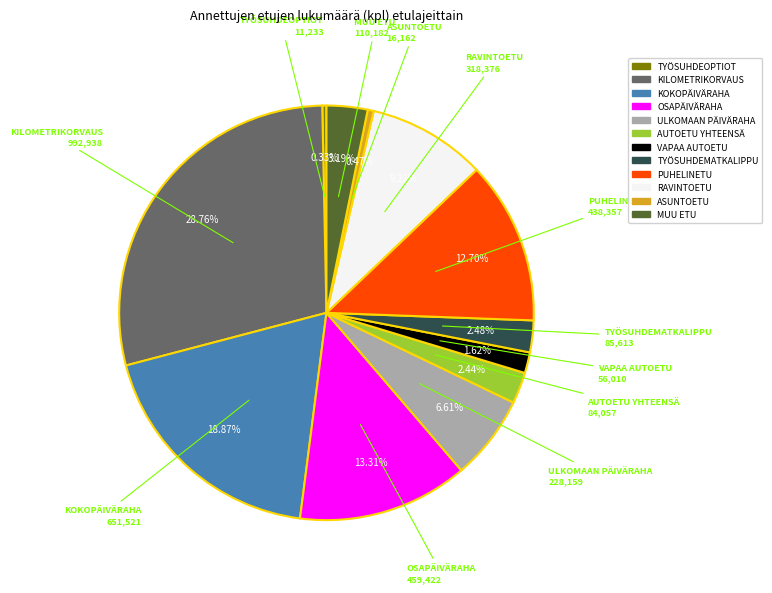

Is it true that PUHELINETU is 7% of the pie?

False